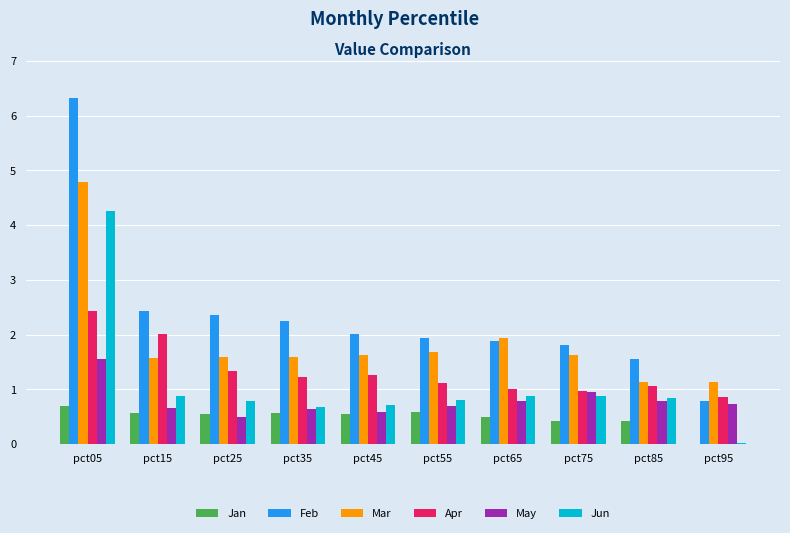

Are the bars grouped side by side (vs. stacked)?

Yes